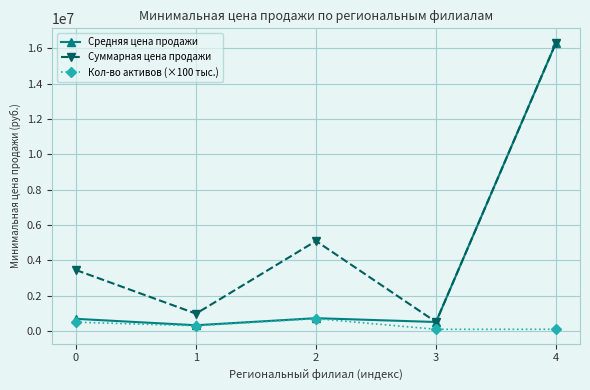

What is the difference between the second highest and second lowest values in the Суммарная цена продажи series?

4115000.0